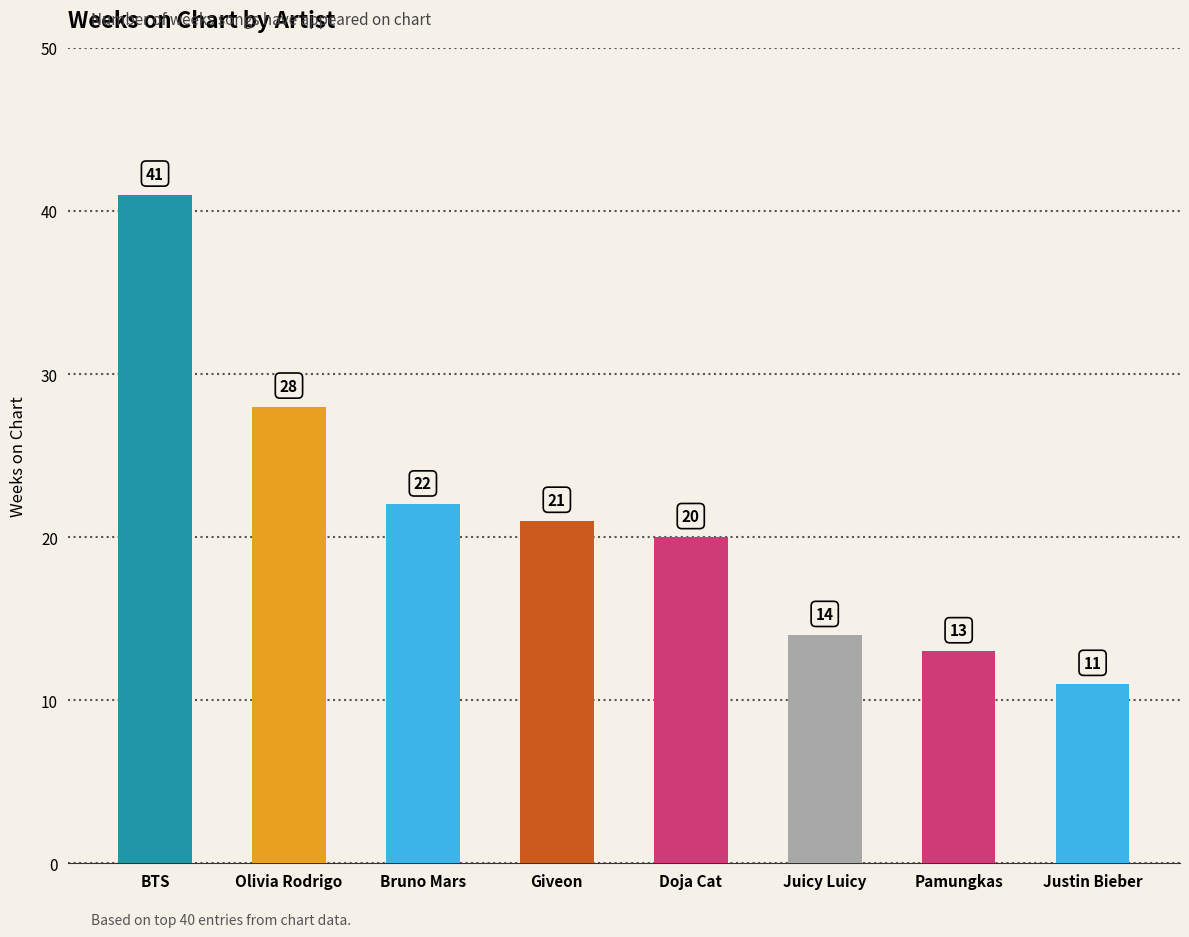

What is the difference between the maximum and minimum values?

30